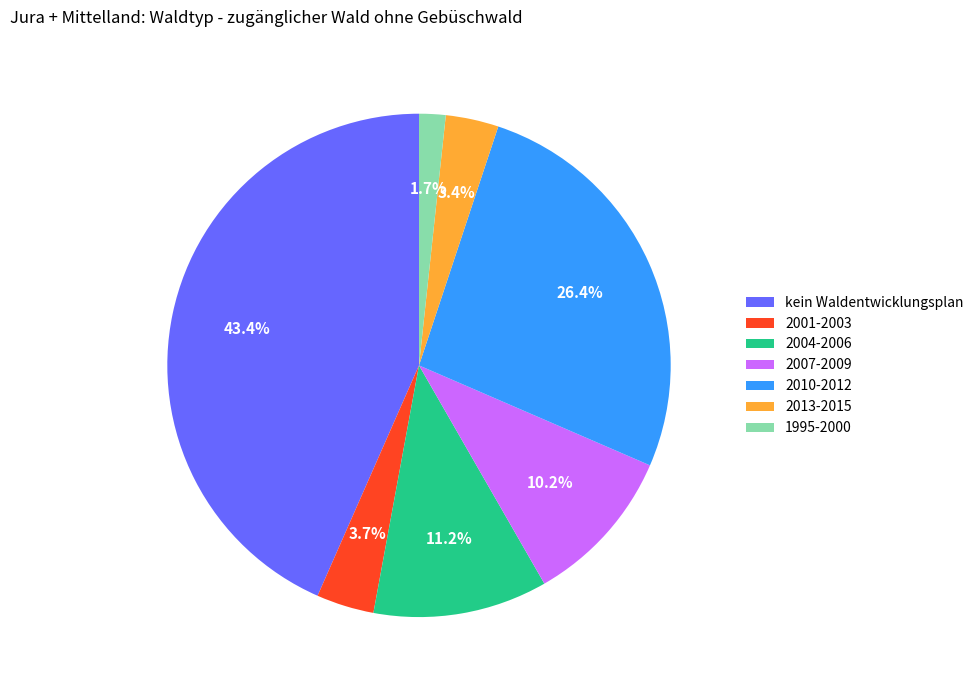

Is there any slice that represents more than half of the pie?

No